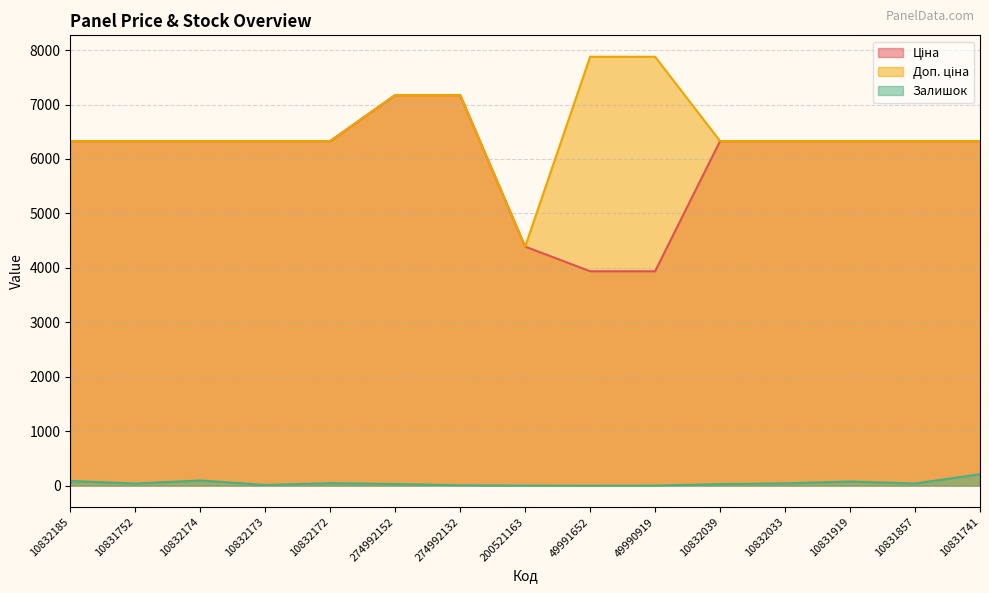

True or false: Залишок and Ціна intersect in this chart.

False